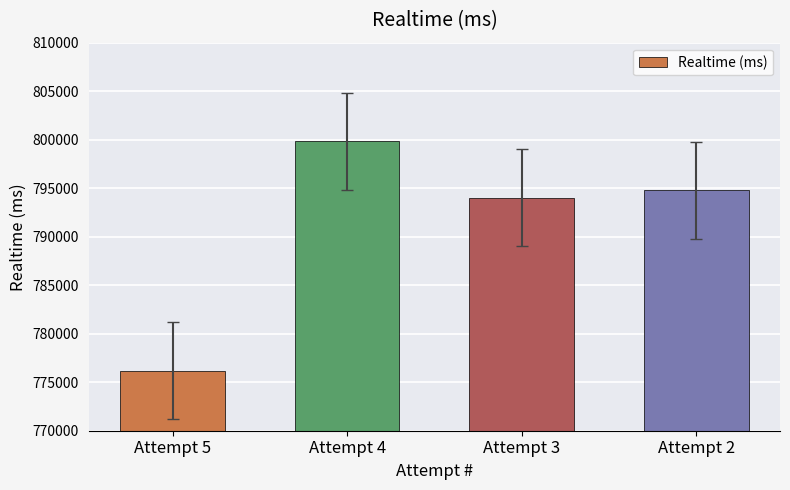

What is the change in value from Attempt 5 to Attempt 4?

+23654